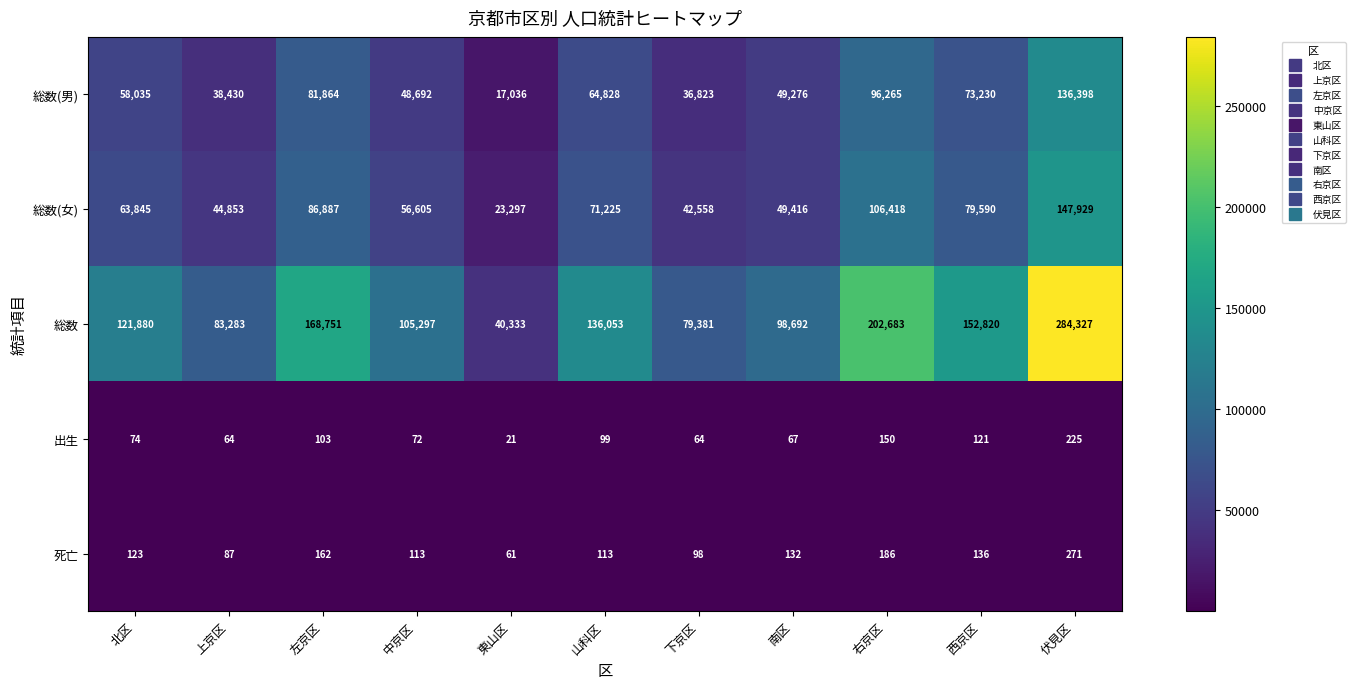

Where is 総数(女) nearest to the value 85613?

左京区